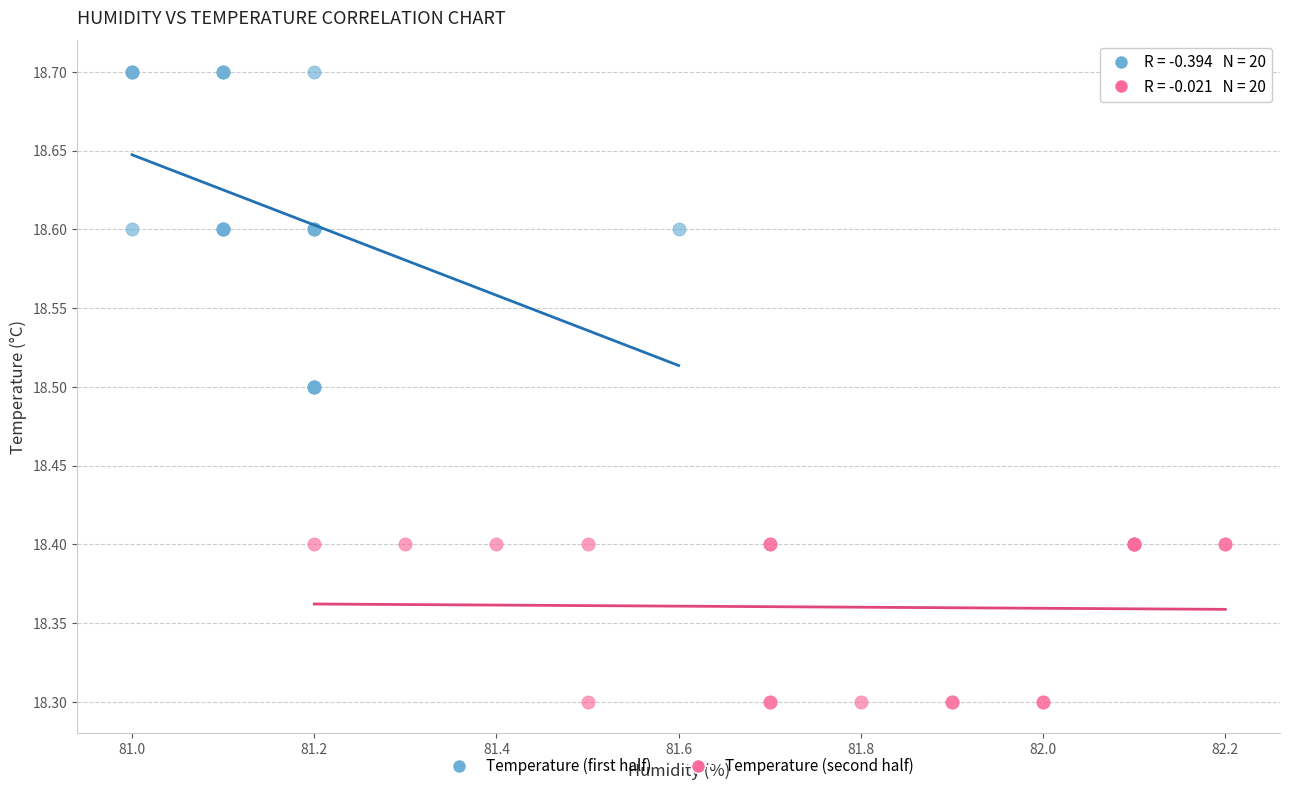

Which series contains the highest Y value?

Temperature (first half)